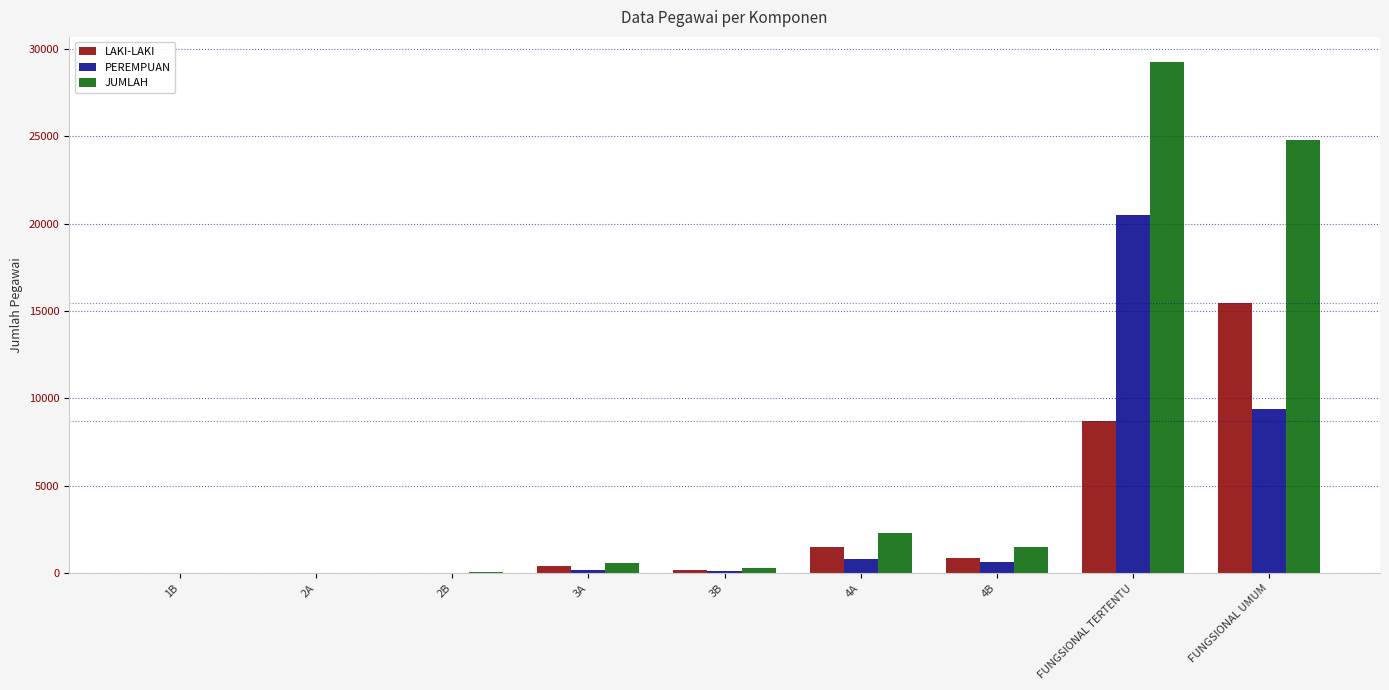

What is the greatest value displayed?

29241